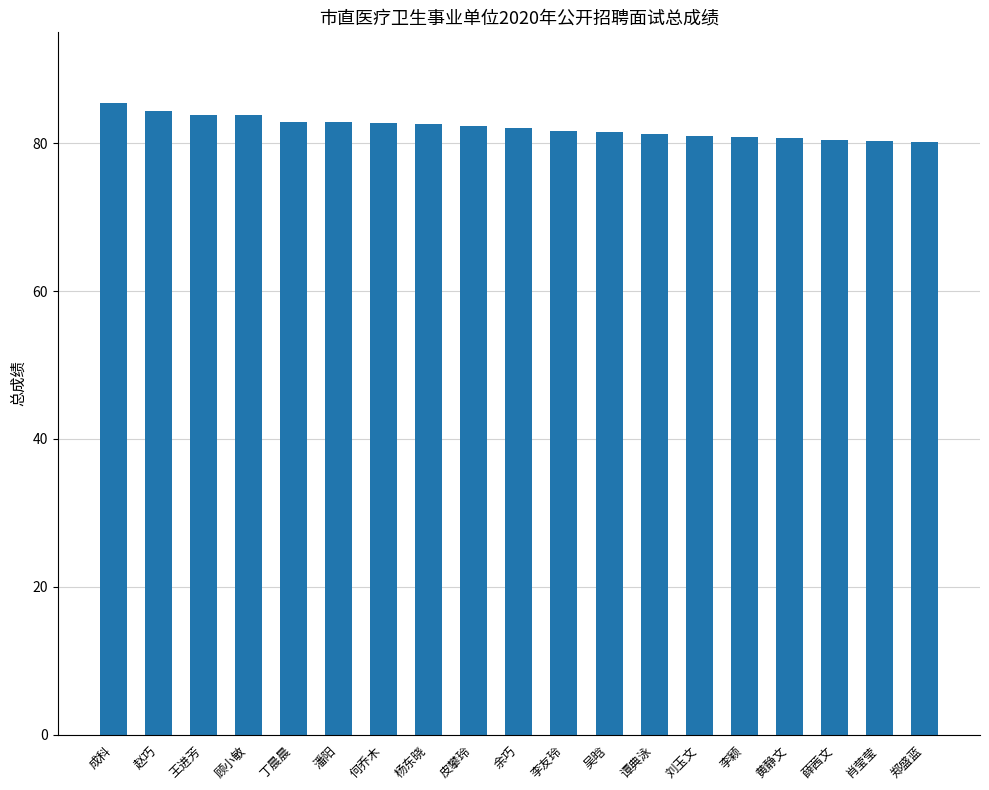

What is the change in value from 潘阳 to 刘玉文?

-1.9